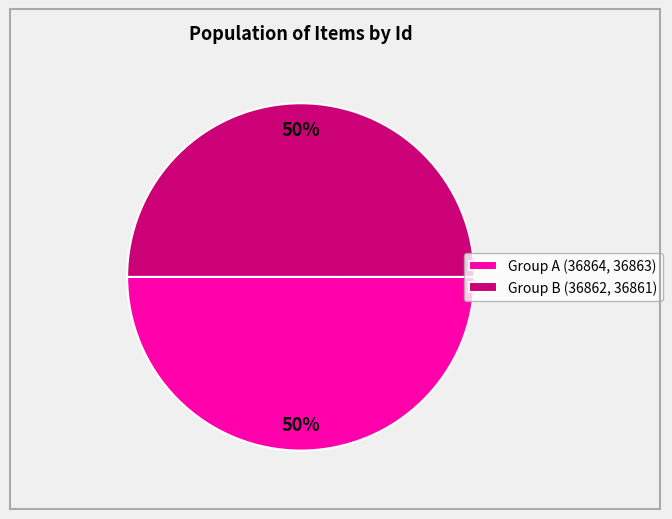

How many segments does this pie chart have?

2